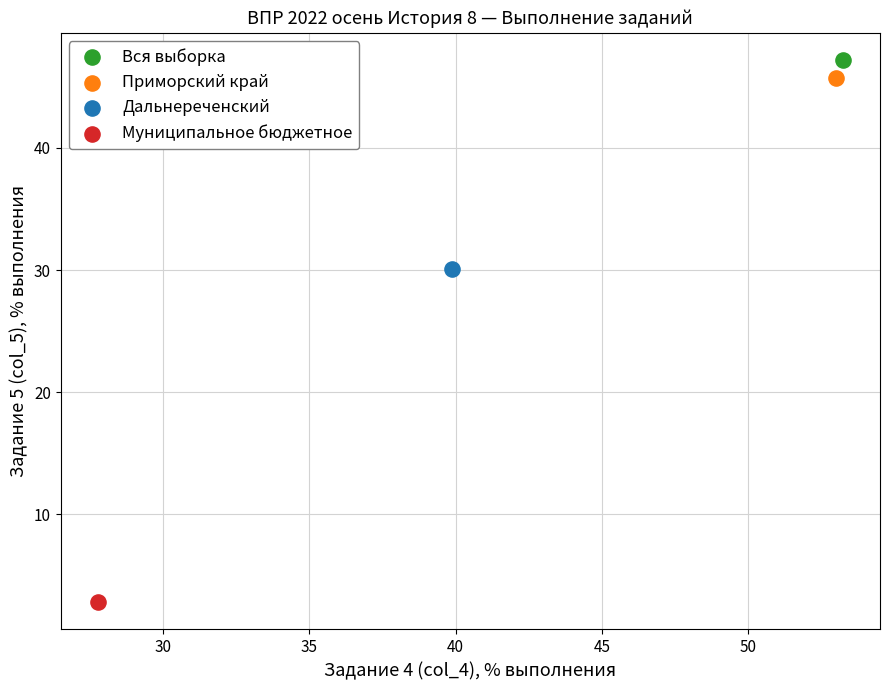

What are all the series names shown in the legend?

Вся выборка, Приморский край, Дальнереченский, Муниципальное бюджетное